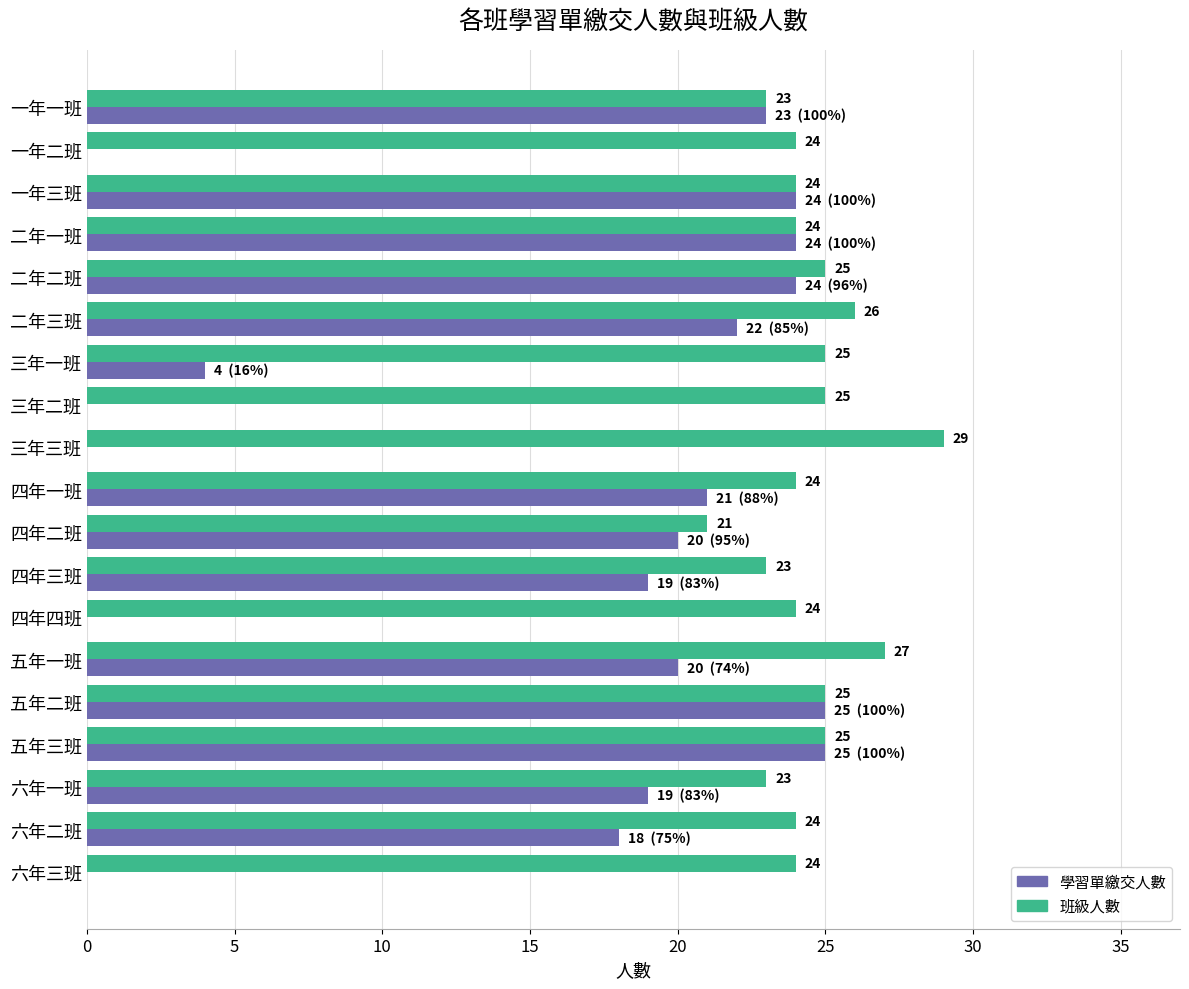

What is the greatest value displayed?

29